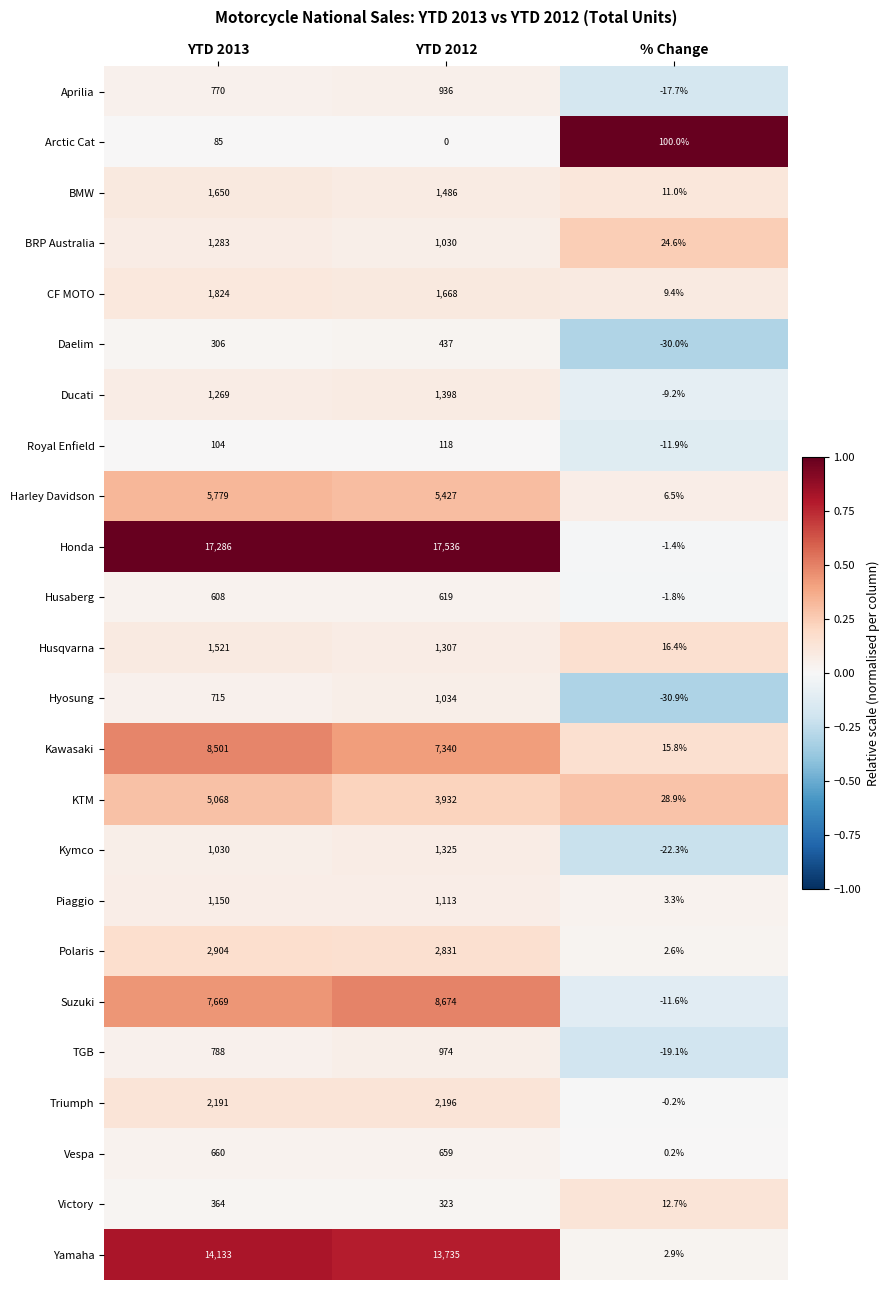

How many categories are shown in the chart?

3